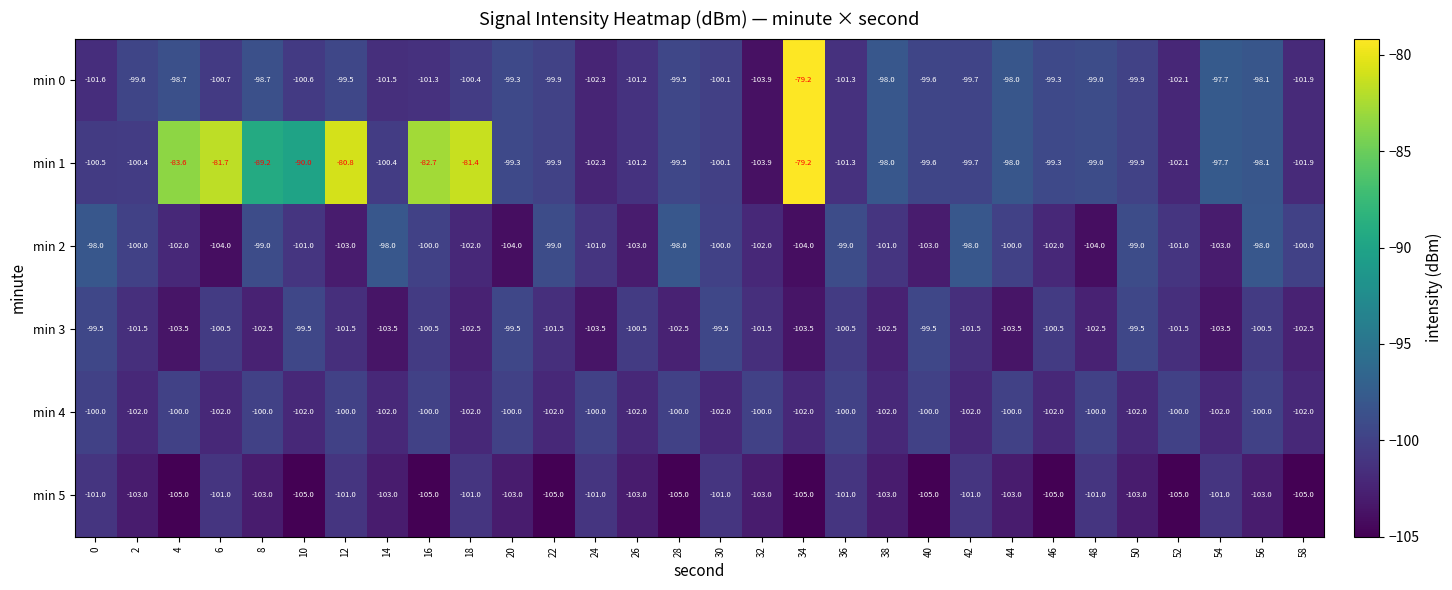

Read the min 4 value at 48.

-100.0